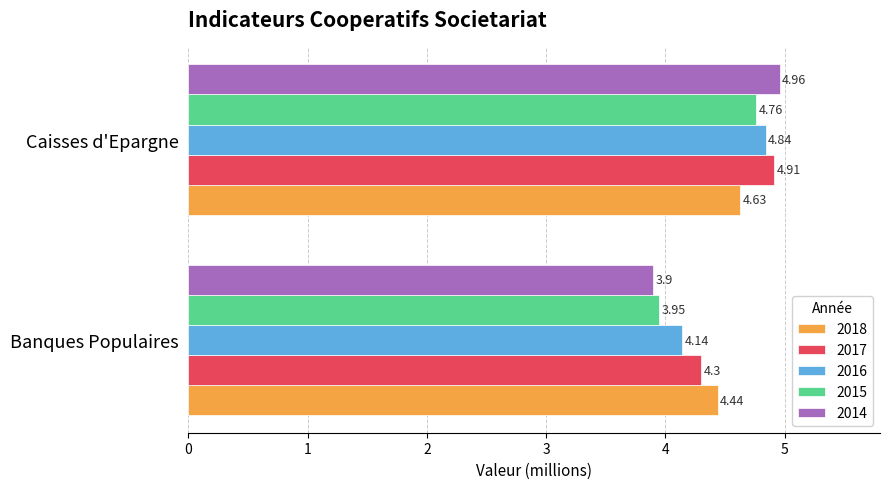

What is the sum of the 2014 values at Caisses d'Epargne and Banques Populaires?

8.9